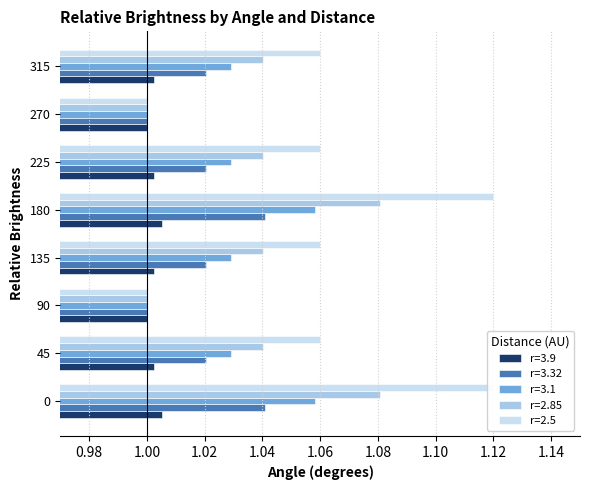

What is the sum of the r=2.5 values at 0 and 315?

2.2